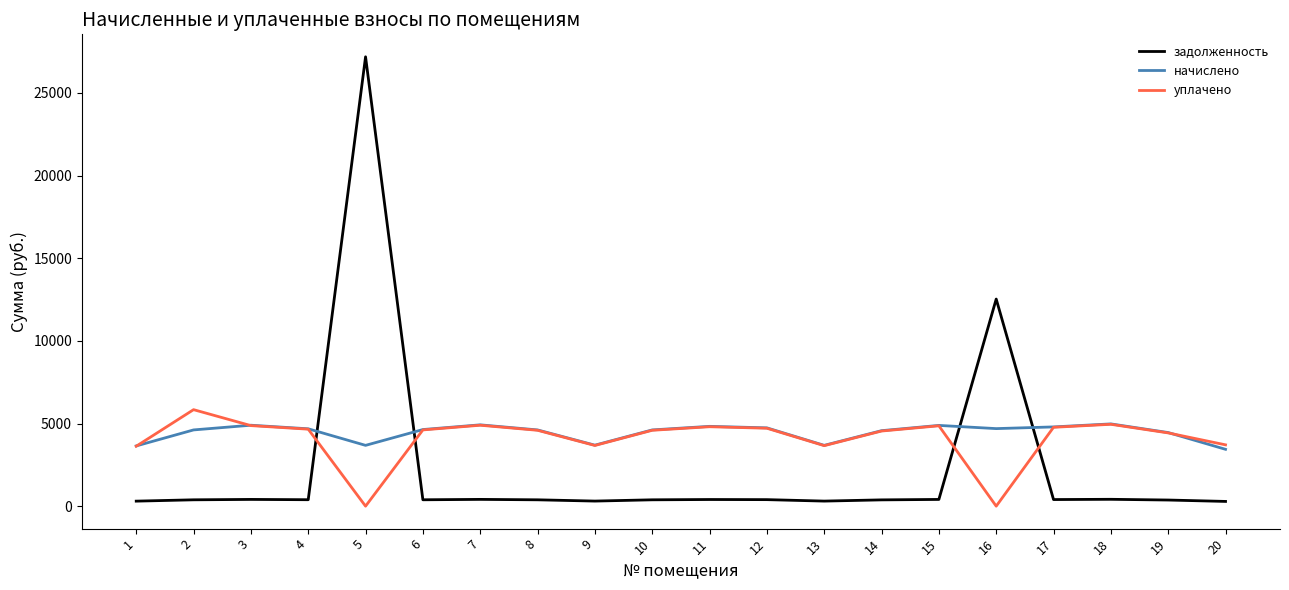

Which series has the largest total across all categories?

начислено